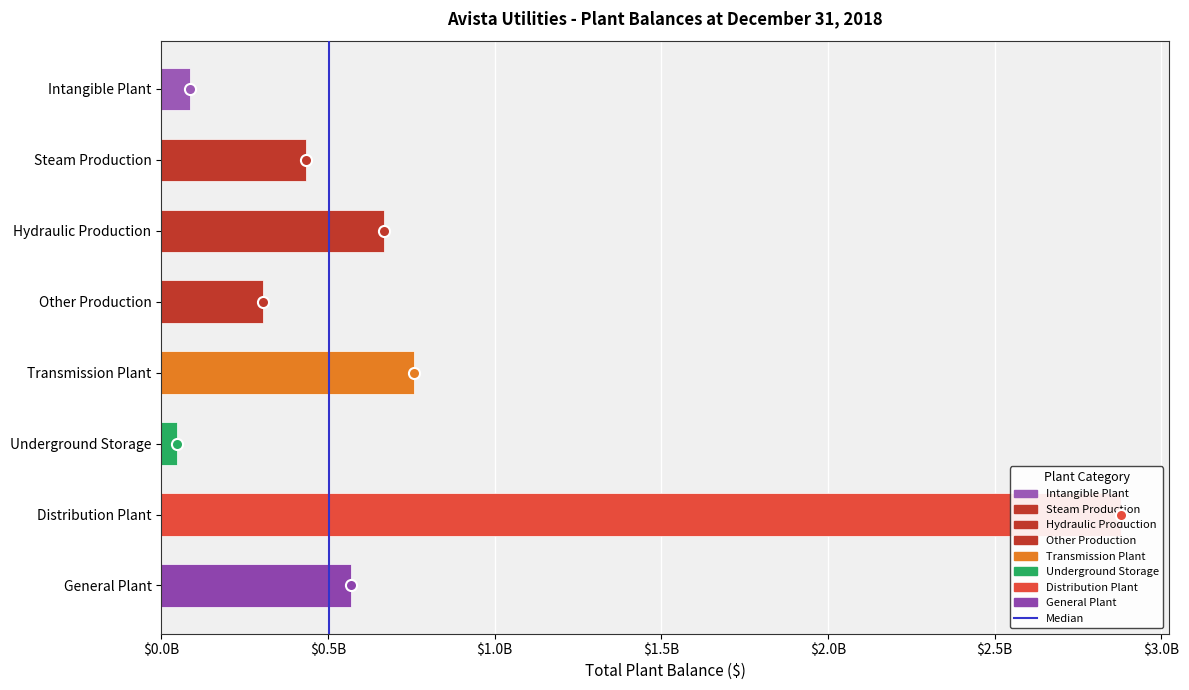

What is the label of the 1st bar from the right?

General Plant